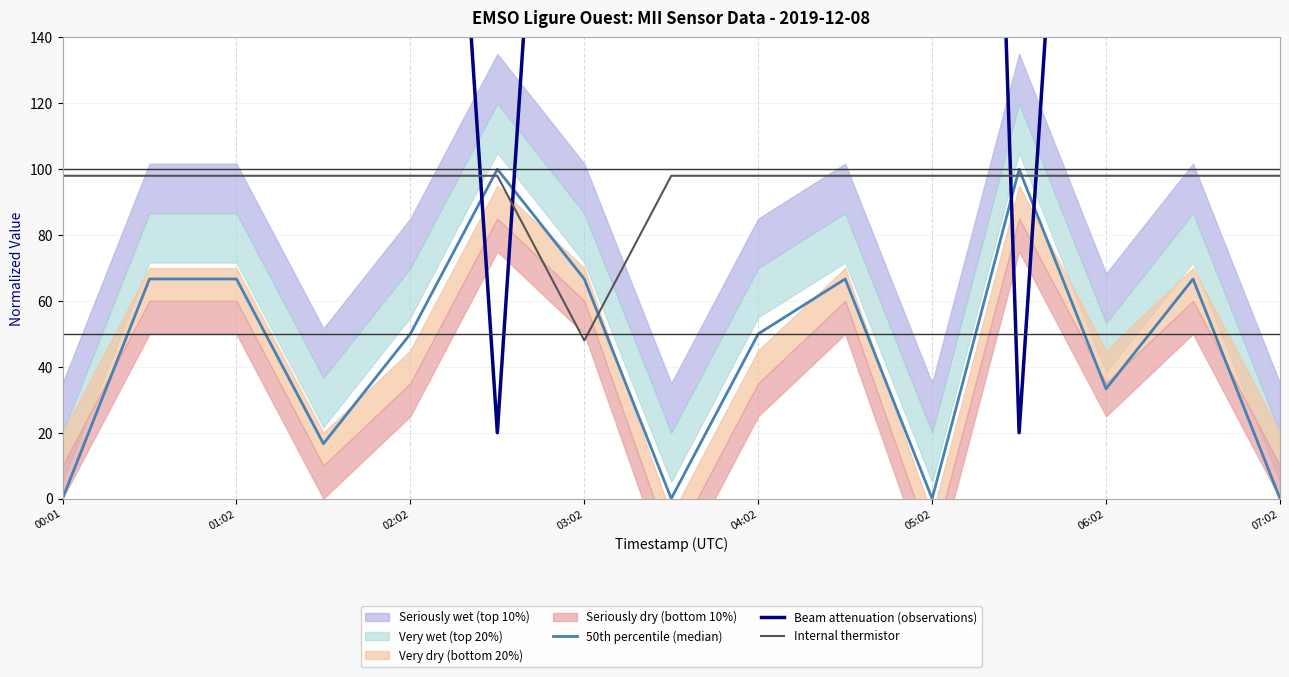

How many times do 50th percentile (median) and Internal thermistor cross each other?

4